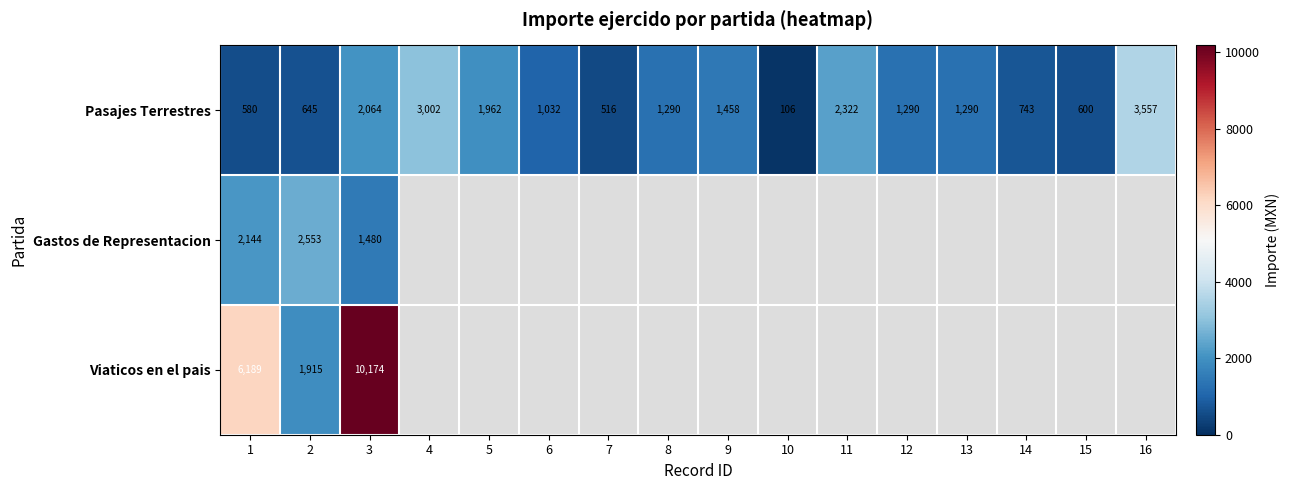

At which category is the sum across all series the highest?

3